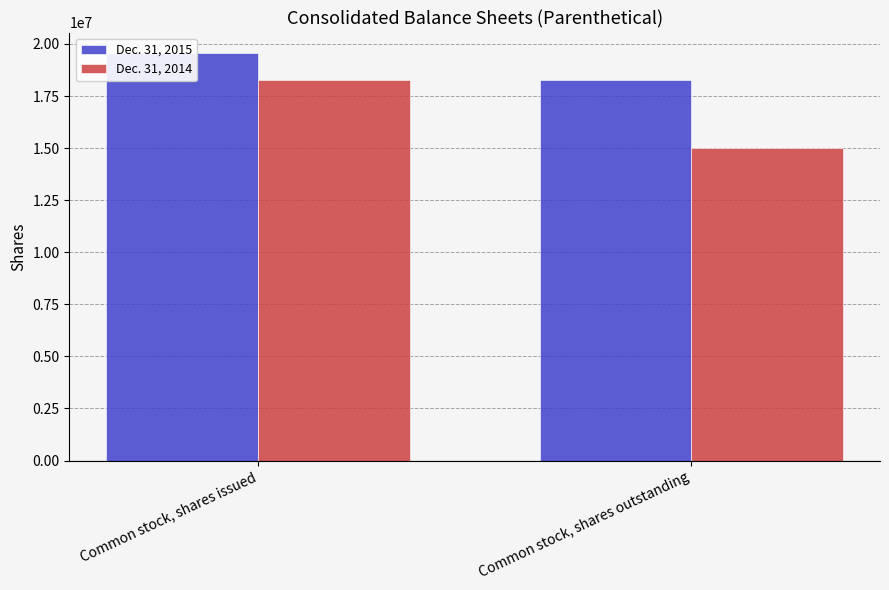

Does the chart contain stacked bars?

No